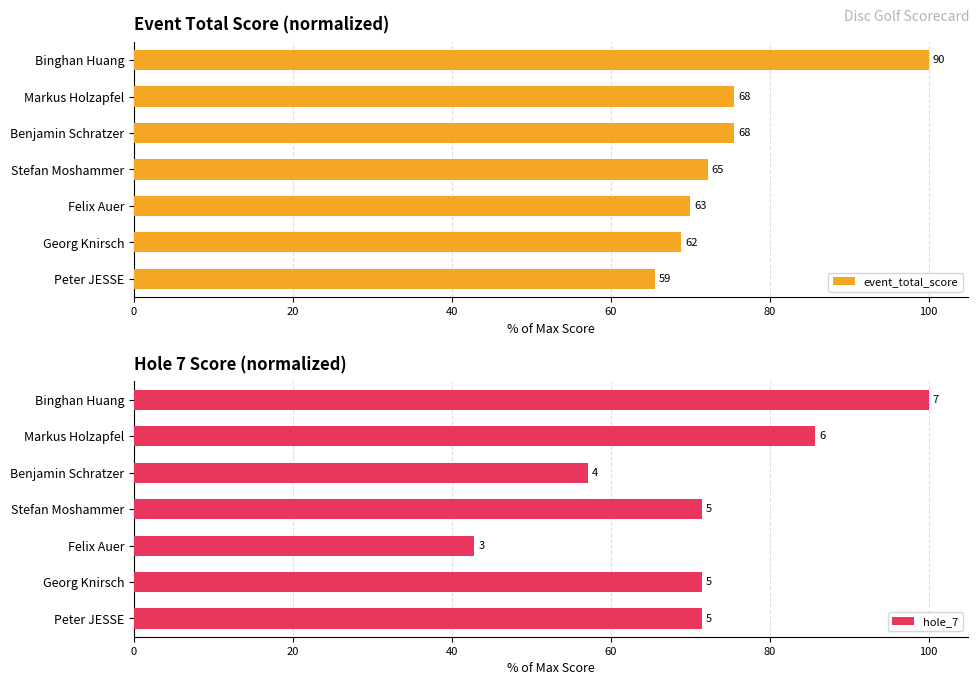

Read the event_total_score value at Benjamin Schratzer.

75.6